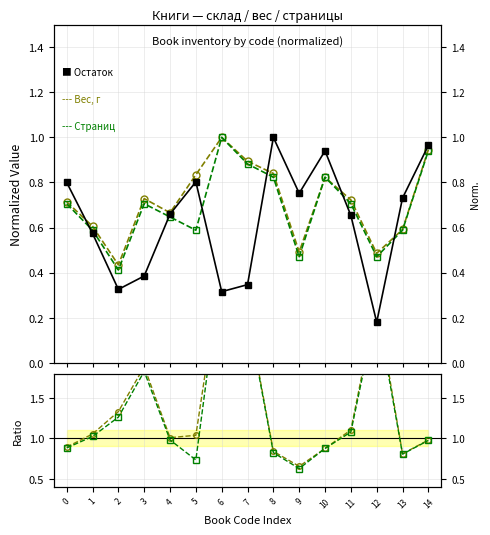

How many Количество страниц values are between 0 and 1?

15